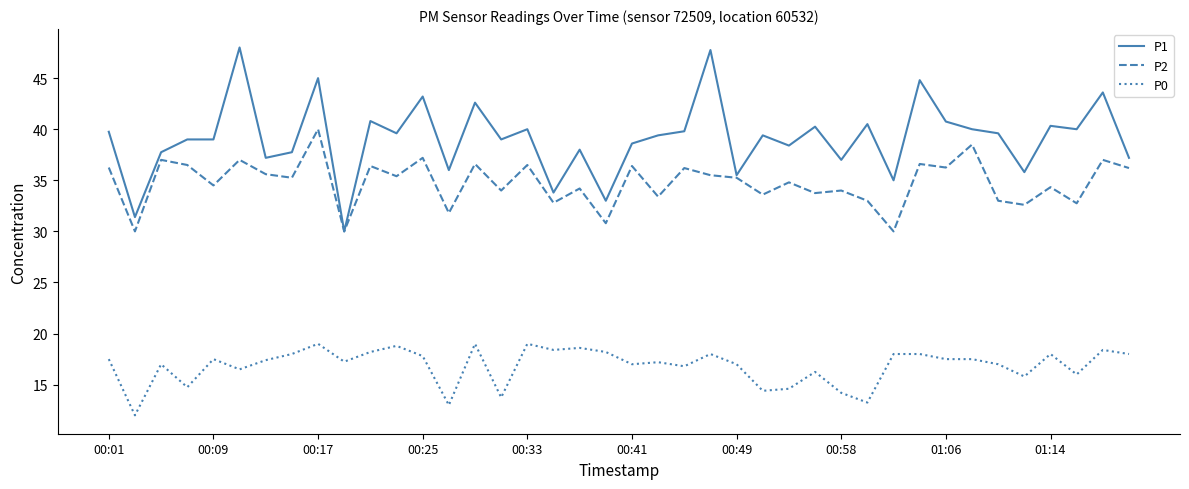

What are all the series names shown in the legend?

P1, P2, P0